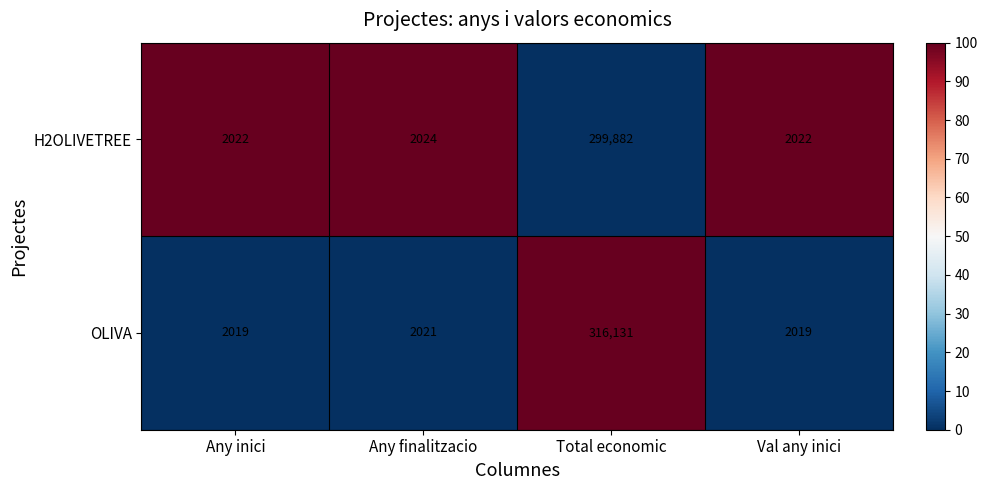

The value of H2OLIVETREE at Total economic is 299882. True or false?

True